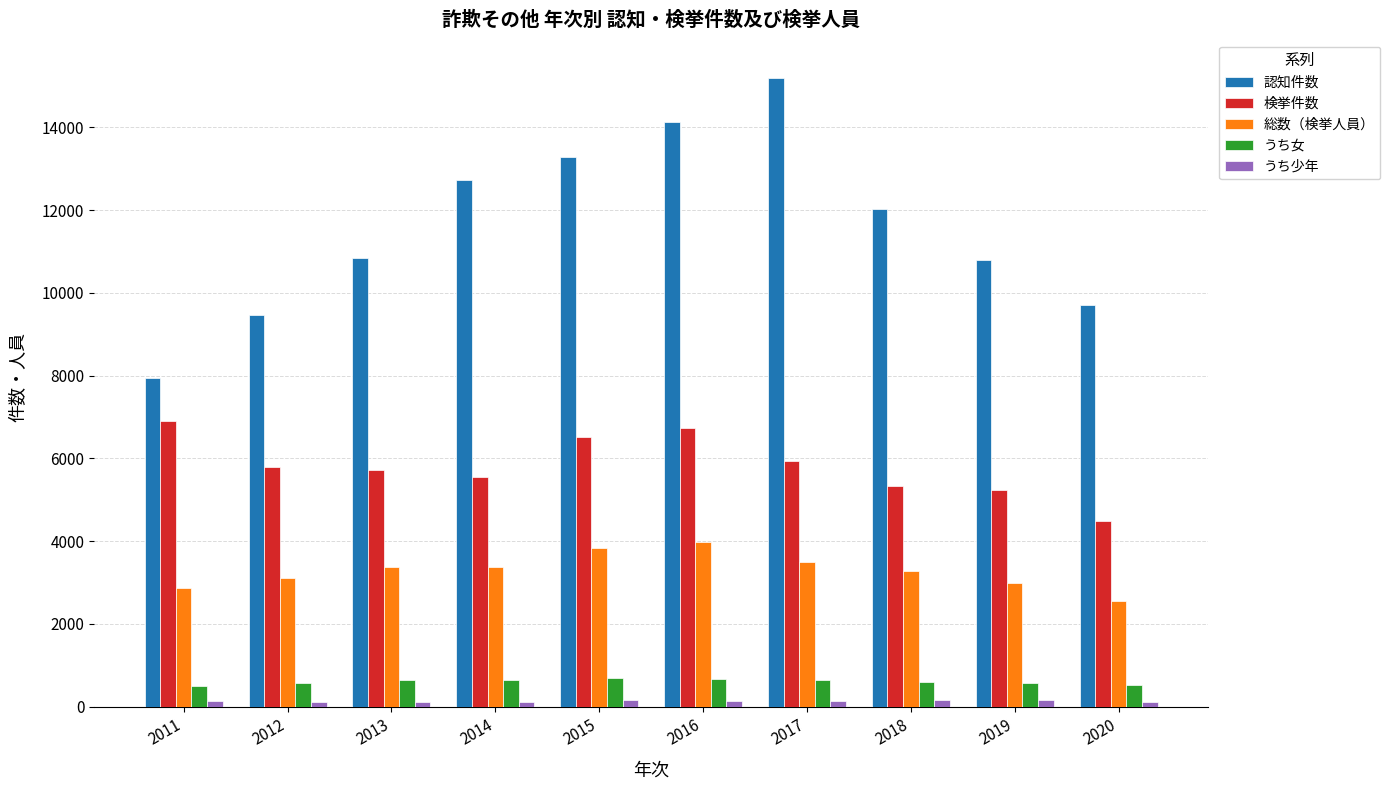

What is the average value of the うち少年 series?

134